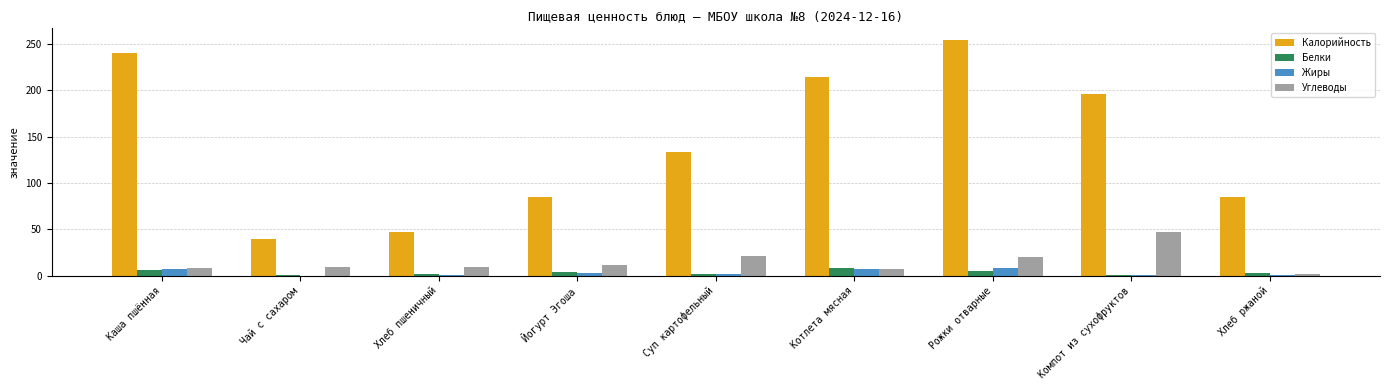

What is the greatest value displayed?

254.1